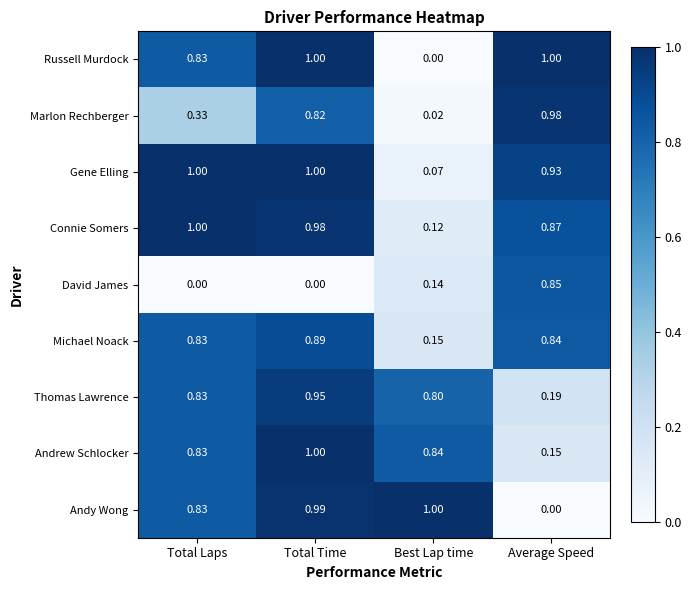

Which series changed the most between Total Laps and Total Time?

Marlon Rechberger